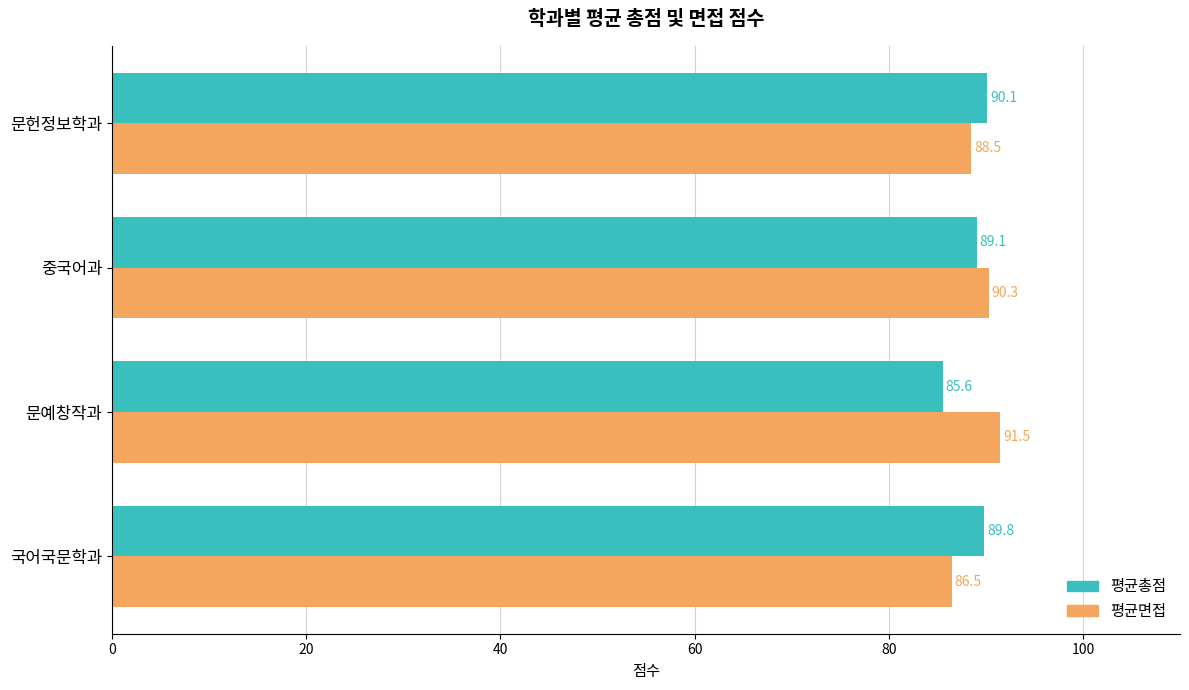

Is it true that 평균면접 equals 86.5 at 국어국문학과?

True